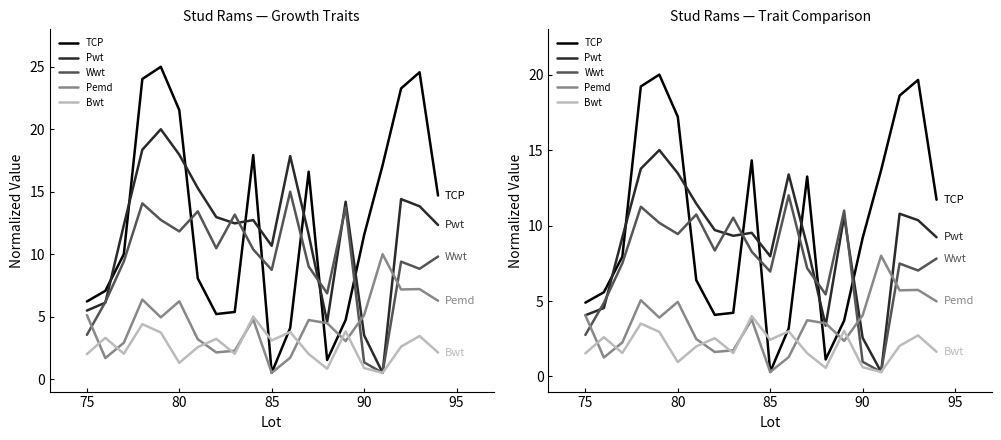

How many lines are shown in the chart?

5